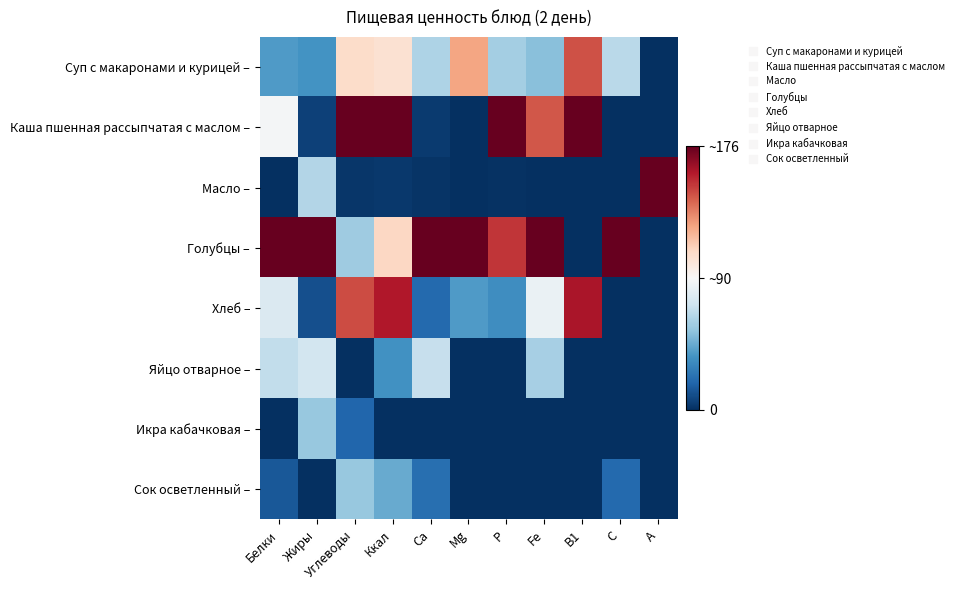

Reading right to left, transcribe all the data shown in this chart.

Суп с макаронами и курицей –: A=0.0	C=0.4	B1=0.8	Fe=0.3	P=0.3	Mg=0.7	Ca=0.3	Ккал=0.6	Углеводы=0.6	Жиры=0.2	Белки=0.2
Каша пшенная рассыпчатая с маслом –: A=0.0	C=0.0	B1=1.0	Fe=0.8	P=1.0	Mg=0.0	Ca=0.0	Ккал=1.0	Углеводы=1.0	Жиры=0.0	Белки=0.5
Масло –: A=1.0	C=0.0	B1=0.0	Fe=0.0	P=0.0	Mg=0.0	Ca=0.0	Ккал=0.0	Углеводы=0.0	Жиры=0.4	Белки=0.0
Голубцы –: A=0.0	C=1.0	B1=0.0	Fe=1.0	P=0.9	Mg=1.0	Ca=1.0	Ккал=0.6	Углеводы=0.3	Жиры=1.0	Белки=1.0
Хлеб –: A=0.0	C=0.0	B1=0.9	Fe=0.5	P=0.2	Mg=0.2	Ca=0.1	Ккал=0.9	Углеводы=0.8	Жиры=0.1	Белки=0.4
Яйцо отварное –: A=0.0	C=0.0	B1=0.0	Fe=0.3	P=0.0	Mg=0.0	Ca=0.4	Ккал=0.2	Углеводы=0.0	Жиры=0.4	Белки=0.4
Икра кабачковая –: A=0.0	C=0.0	B1=0.0	Fe=0.0	P=0.0	Mg=0.0	Ca=0.0	Ккал=0.0	Углеводы=0.1	Жиры=0.3	Белки=0.0
Сок осветленный –: A=0.0	C=0.1	B1=0.0	Fe=0.0	P=0.0	Mg=0.0	Ca=0.1	Ккал=0.2	Углеводы=0.3	Жиры=0.0	Белки=0.1